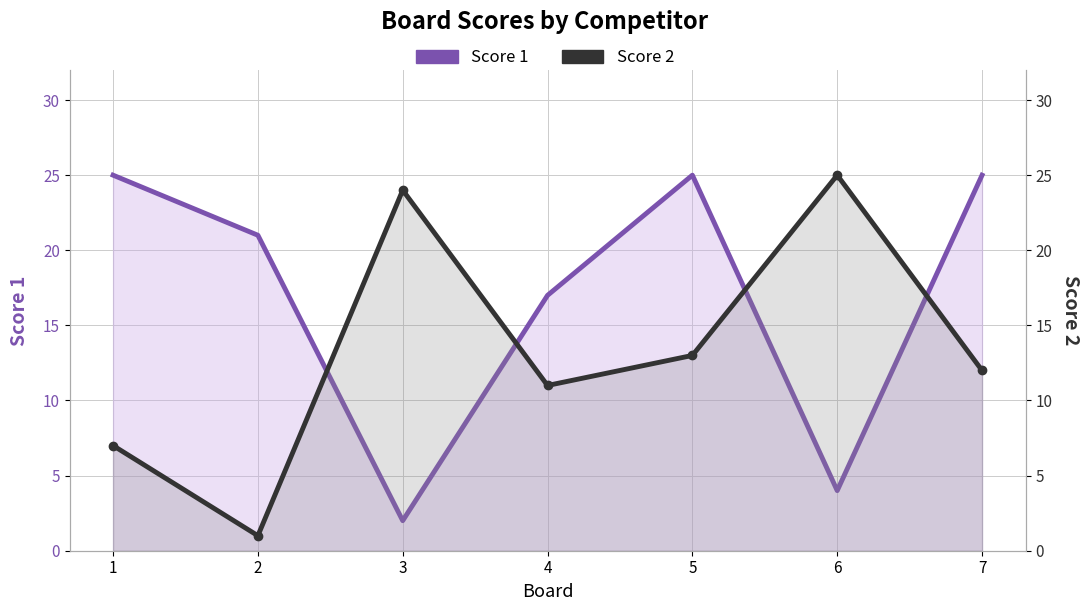

Where does the Score 1 series first go above 21?

1